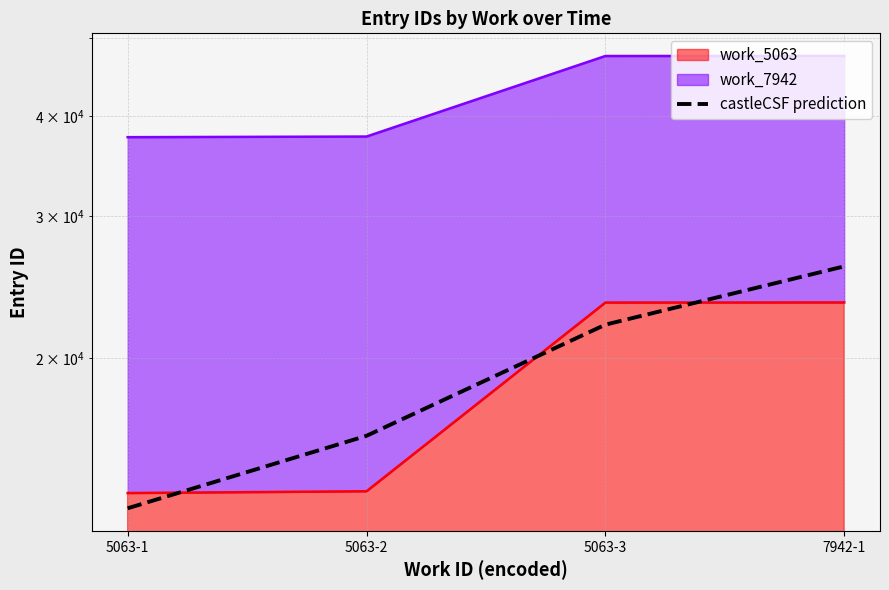

Where is the data nearest to the value 19500?

5063-3